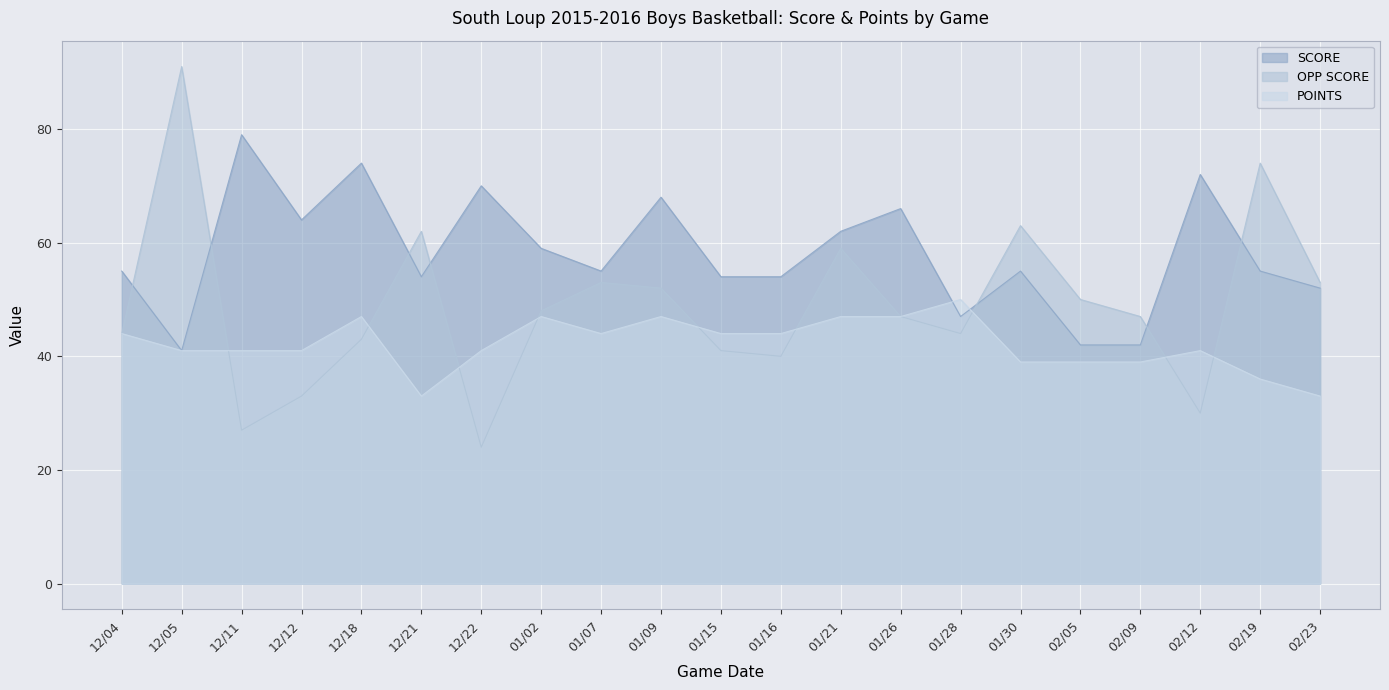

Reading left to right, list all the values displayed in this chart.

OPP SCORE: 12/04=44	12/05=91	12/11=27	12/12=33	12/18=43	12/21=62	12/22=24	01/02=48	01/07=53	01/09=52	01/15=41	01/16=40	01/21=59	01/26=47	01/28=44	01/30=63	02/05=50	02/09=47	02/12=30	02/19=74	02/23=53
SCORE: 12/04=55	12/05=41	12/11=79	12/12=64	12/18=74	12/21=54	12/22=70	01/02=59	01/07=55	01/09=68	01/15=54	01/16=54	01/21=62	01/26=66	01/28=47	01/30=55	02/05=42	02/09=42	02/12=72	02/19=55	02/23=52
POINTS: 12/04=44	12/05=41	12/11=41	12/12=41	12/18=47	12/21=33	12/22=41	01/02=47	01/07=44	01/09=47	01/15=44	01/16=44	01/21=47	01/26=47	01/28=50	01/30=39	02/05=39	02/09=39	02/12=41	02/19=36	02/23=33